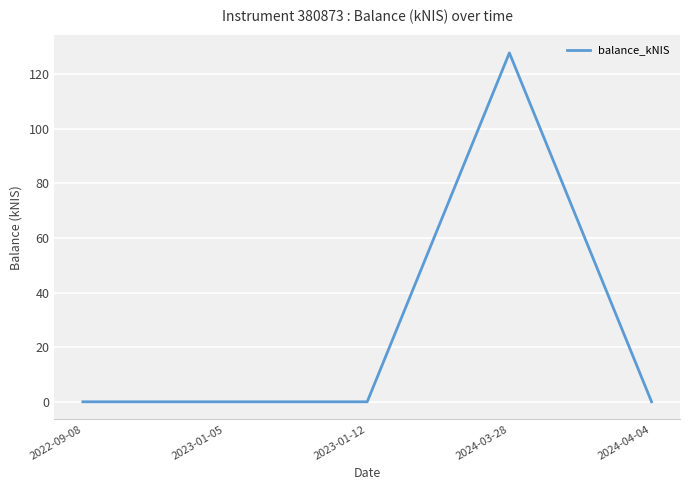

True or false: the data has more than 0 interior local peaks.

True